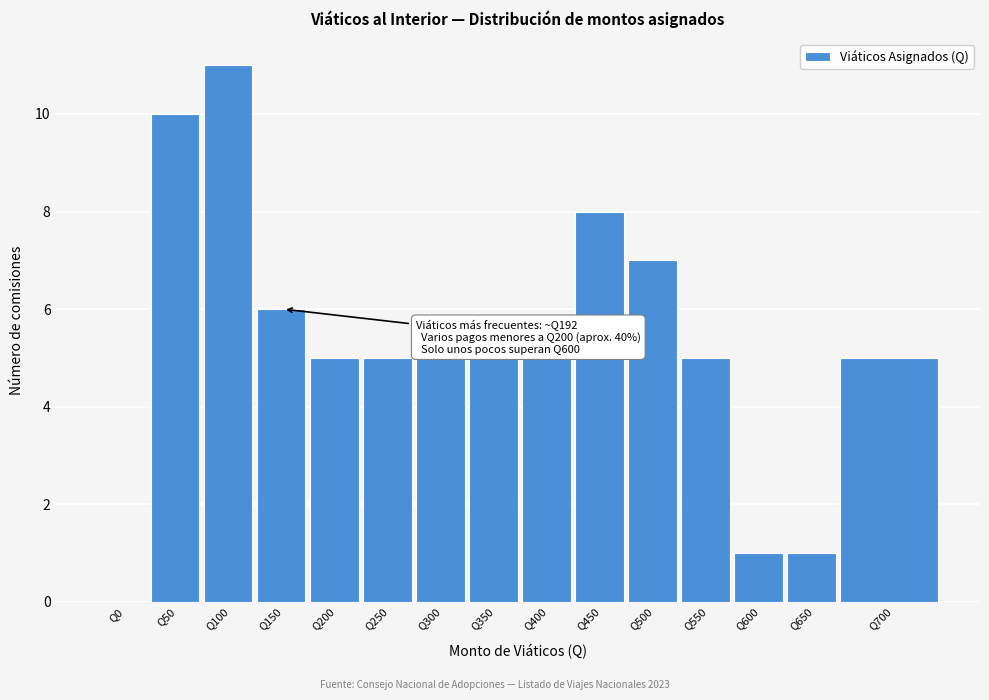

Reading left to right, extract all data points from this chart.

Q0=0	Q50=10	Q100=11	Q150=6	Q200=5	Q250=5	Q300=5	Q350=5	Q400=5	Q450=8	Q500=7	Q550=5	Q600=1	Q650=1	Q700=5